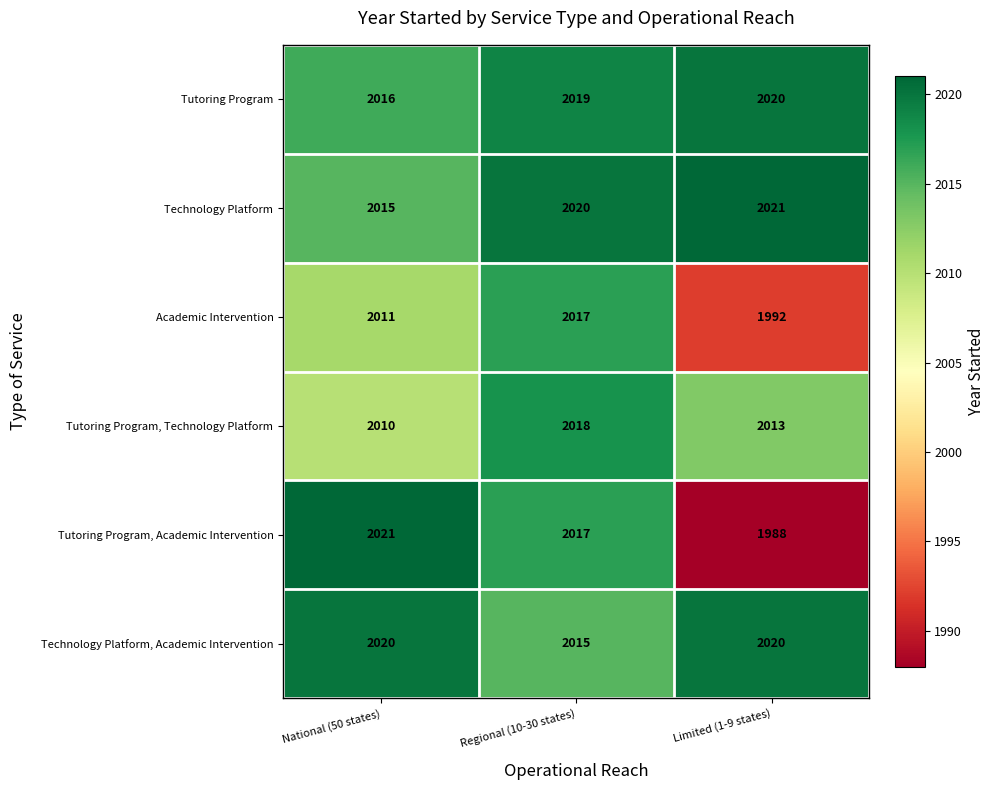

Count the number of categories in the chart.

3